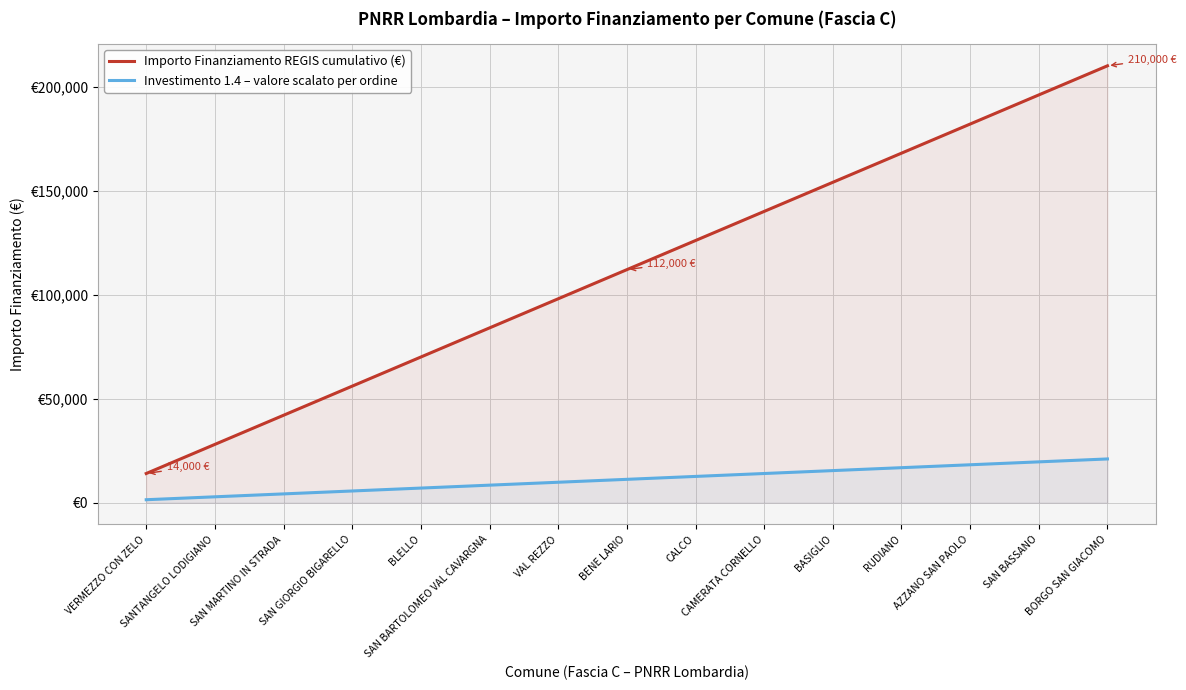

Reading left to right, what are all the values shown in this chart?

Importo Finanziamento REGIS cumulativo (€): 14000	28000	42000	56000	70000	84000	98000	112000	126000	140000	154000	168000	182000	196000	210000
Investimento 1.4 – valore scalato per ordine: 1400	2800	4200	5600	7000	8400	9800	11200	12600	14000	15400	16800	18200	19600	21000